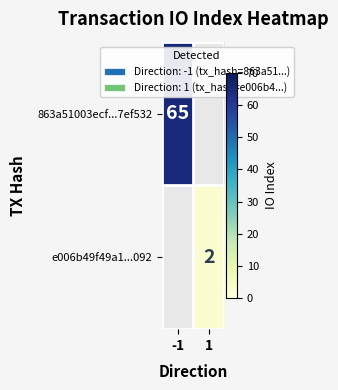

Is it true that 863a51003ecf...7ef532 equals 36 at -1?

False